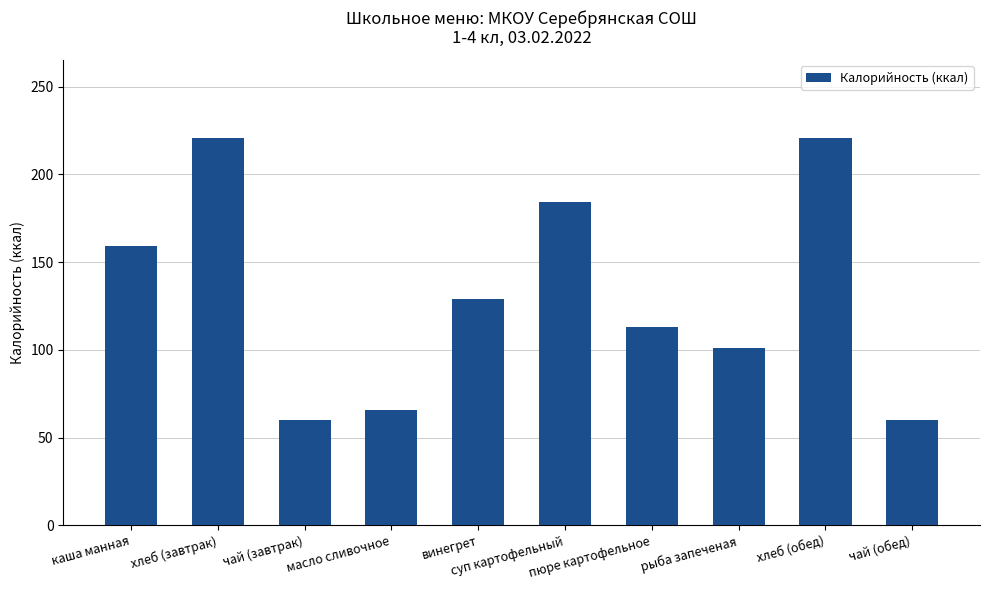

At which label is the value closest to 140?

винегрет